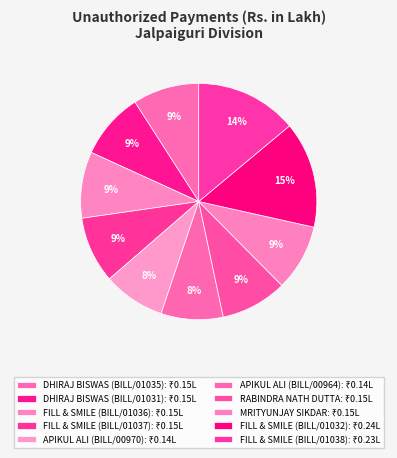

Which slice is the smallest?

APIKUL ALI (BILL/00970)